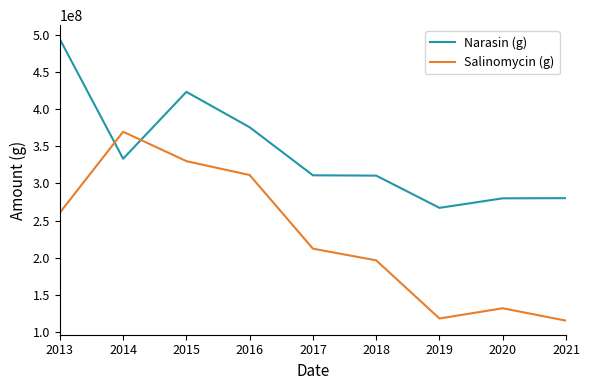

What is the total value across all series at 2016?

687048624.1